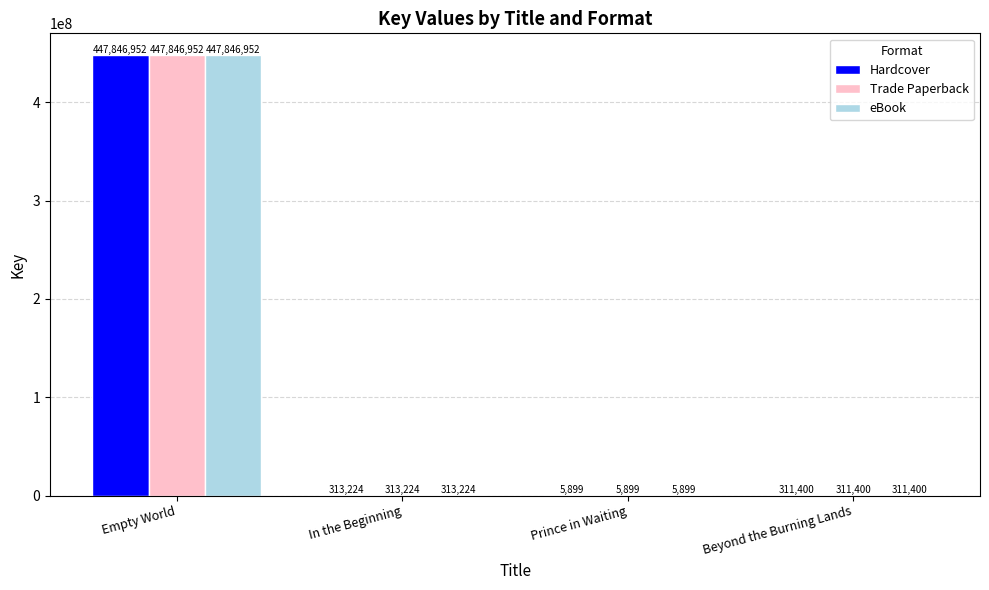

What are all the series names shown in the legend?

Hardcover, Trade Paperback, eBook